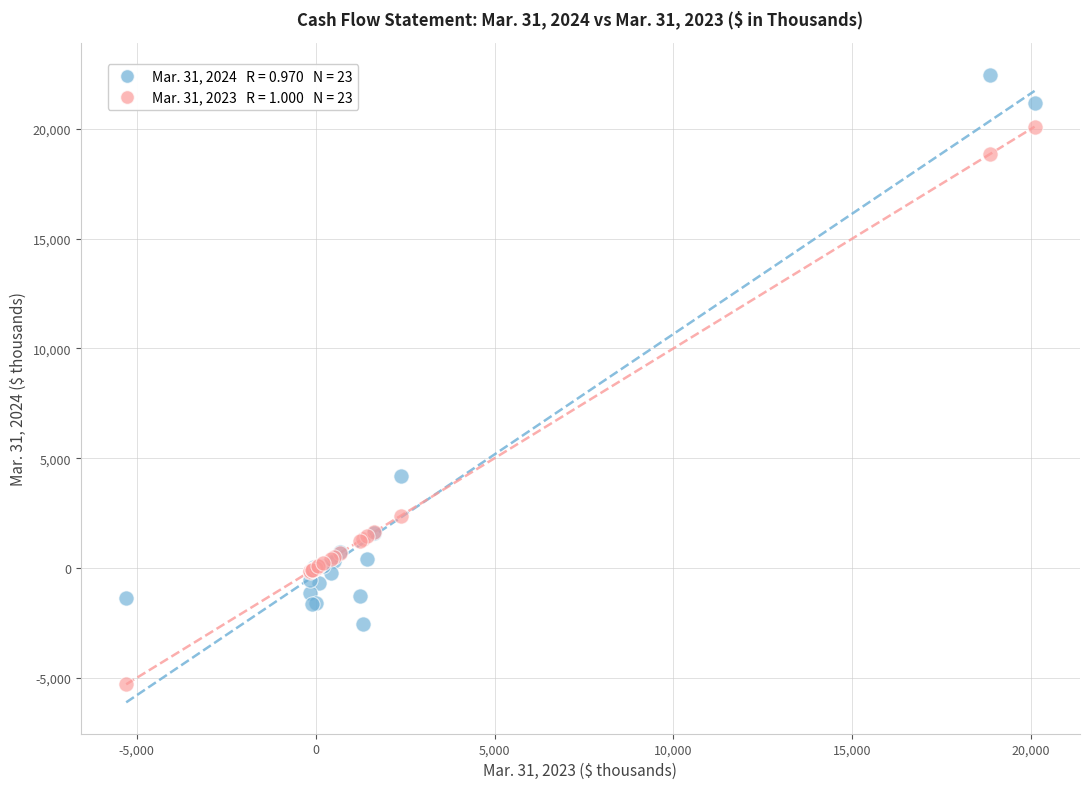

Across all series, what Y value is closest to 8587?

4184